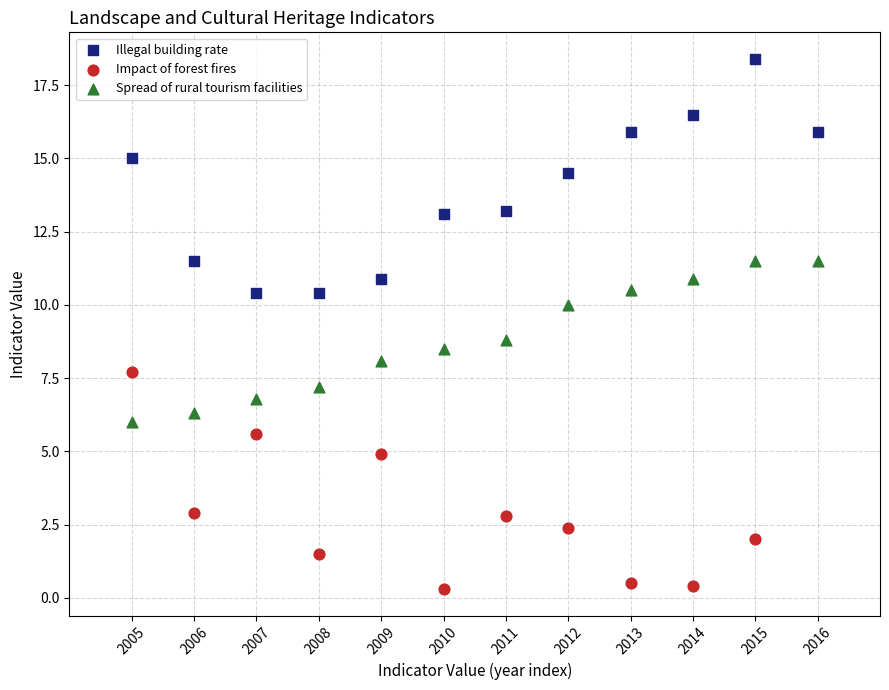

Which series reaches the maximum Y coordinate?

Illegal building rate